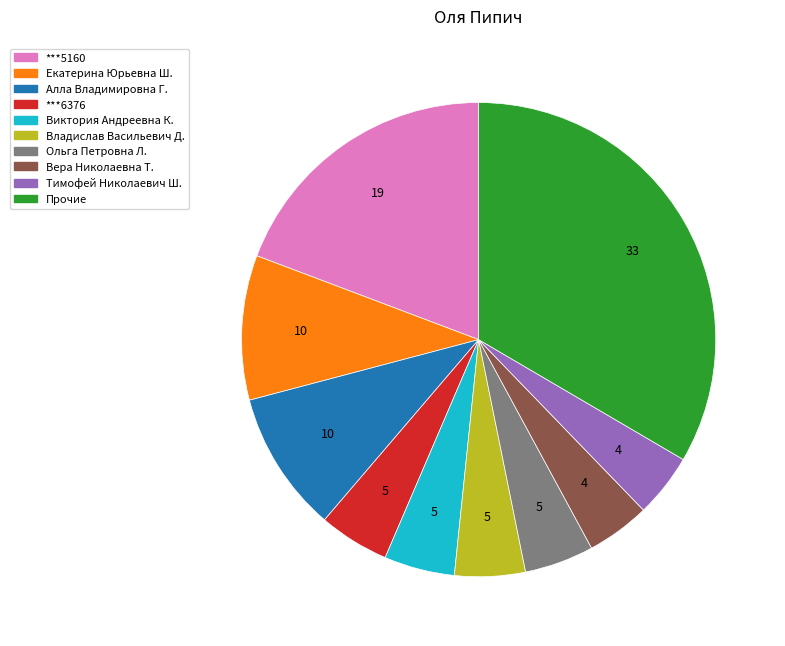

What is the largest slice in the pie chart?

Прочие